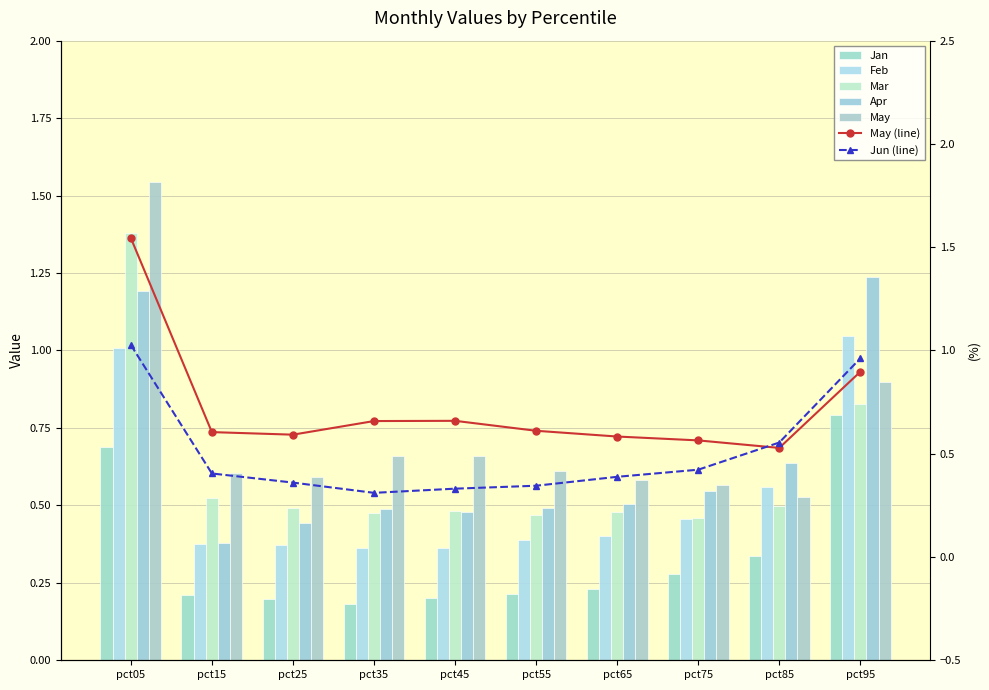

Are the bars horizontal?

No